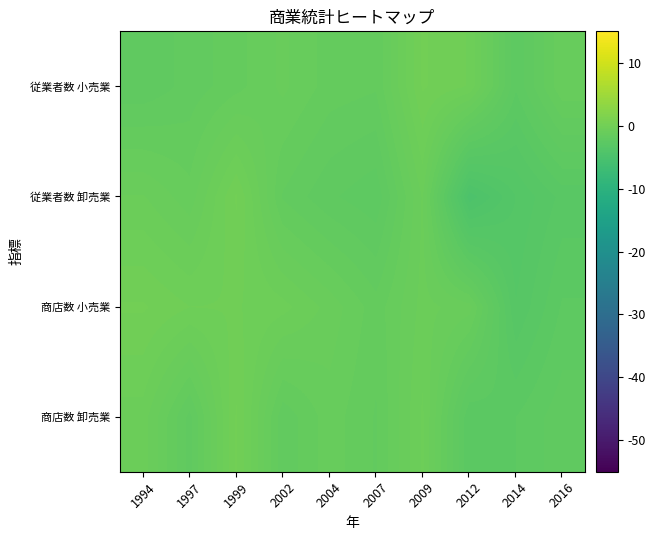

Reading left to right, what are all the values shown in this chart?

商店数 卸売業: 1994=-0.7	1997=-2.1	1999=0.0	2002=-1.9	2004=-1.3	2007=-1.7	2009=-0.5	2012=-2.7	2014=-2.5	2016=-2.1
商店数 小売業: 1994=0.0	1997=-0.3	1999=-0.3	2002=-0.5	2004=-1.0	2007=-1.6	2009=-0.8	2012=-1.0	2014=-3.3	2016=-2.5
従業者数 卸売業: 1994=-0.8	1997=-1.3	1999=0.0	2002=-1.7	2004=-2.2	2007=-2.4	2009=-0.8	2012=-4.6	2014=-3.6	2016=-3.0
従業者数 小売業: 1994=-2.2	1997=-1.8	1999=-1.5	2002=-1.1	2004=-1.5	2007=-1.6	2009=0.0	2012=-0.3	2014=-2.5	2016=-1.2